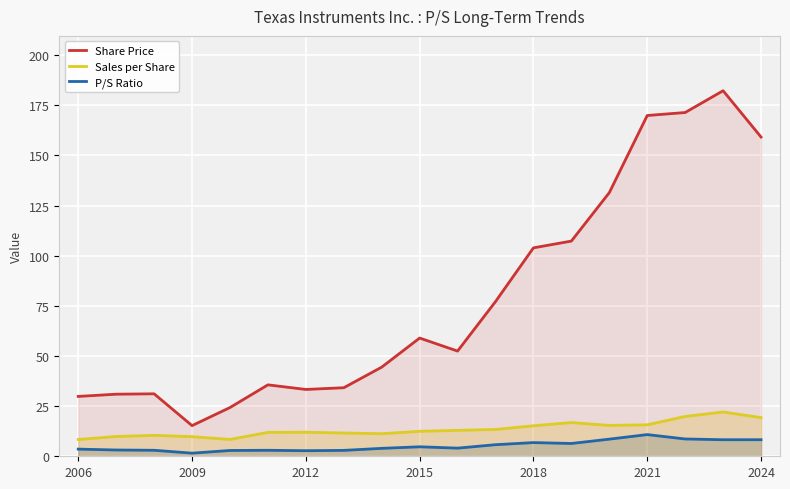

List the series in order of their peak value, highest first.

Share Price, Sales per Share, P/S Ratio